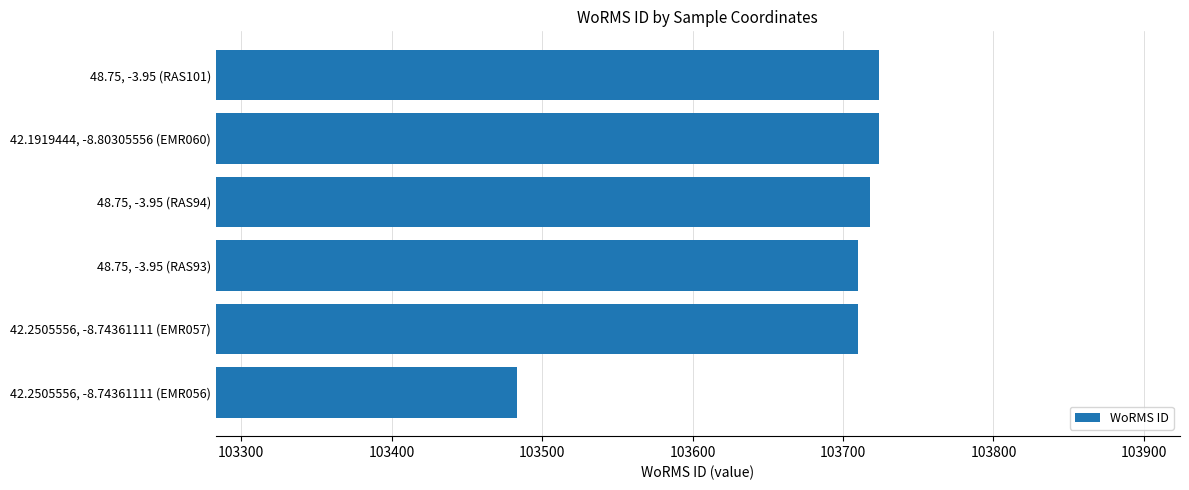

True or false: the data shows 103710 at 48.75, -3.95 (RAS93).

True